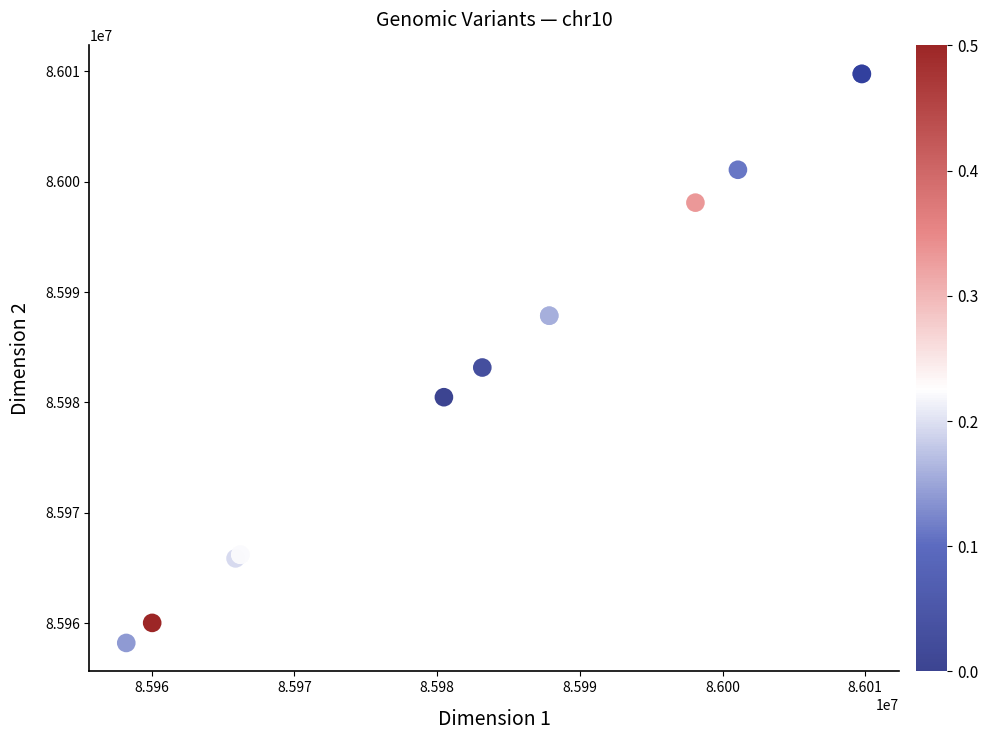

What Y value in the scatter plot is closest to 85983991?

85983167